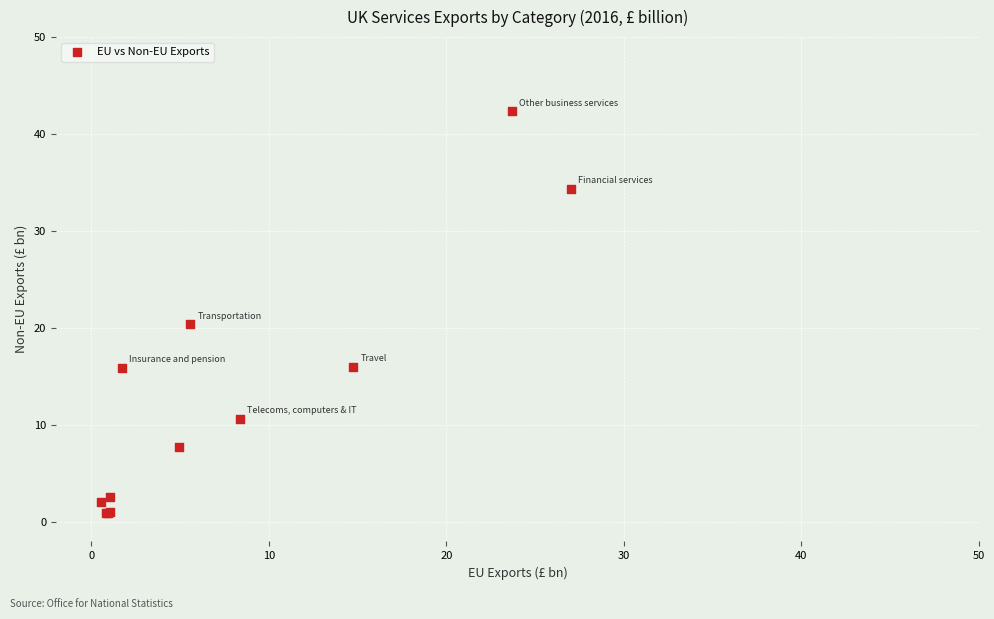

What Y value in the scatter plot is closest to 21?

20.4